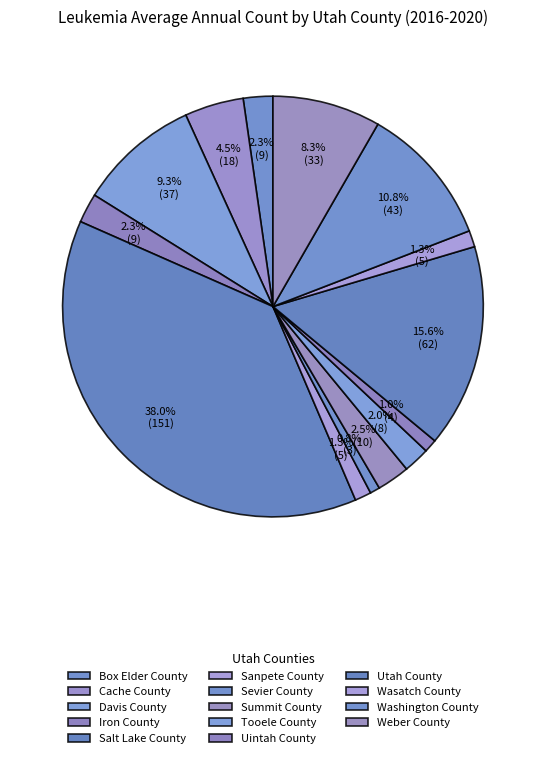

Rank the categories by value from lowest to highest.

Sevier County, Uintah County, Sanpete County, Wasatch County, Tooele County, Box Elder County, Iron County, Summit County, Cache County, Weber County, Davis County, Washington County, Utah County, Salt Lake County